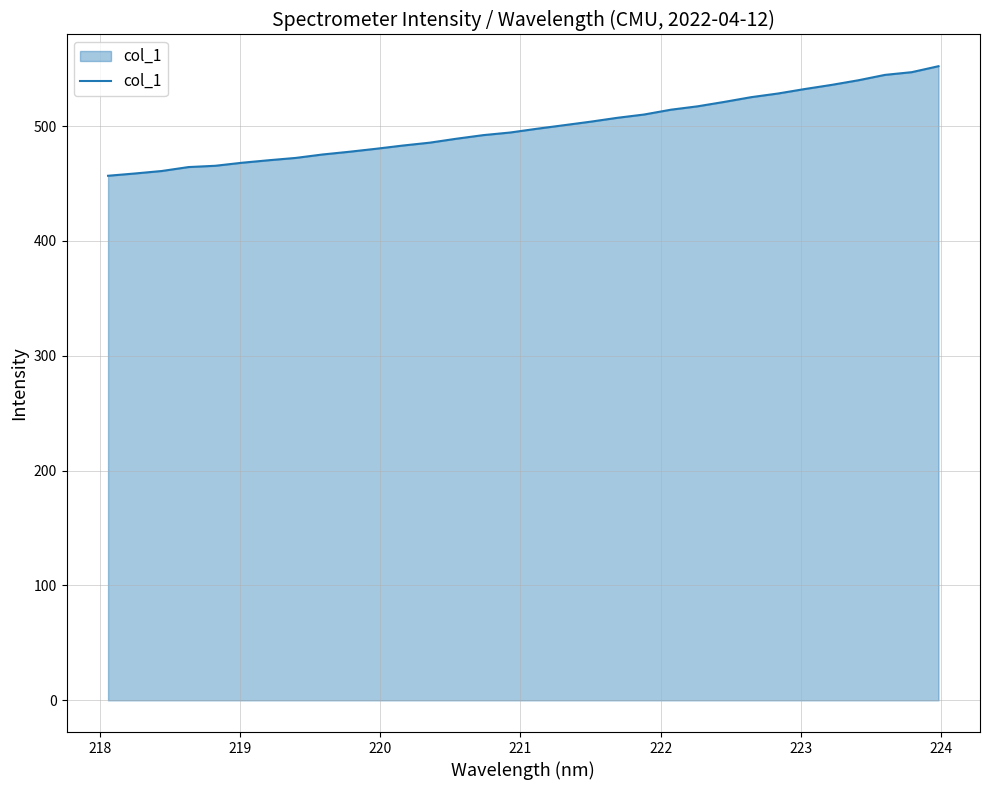

What is the maximum value shown in the chart?

552.2